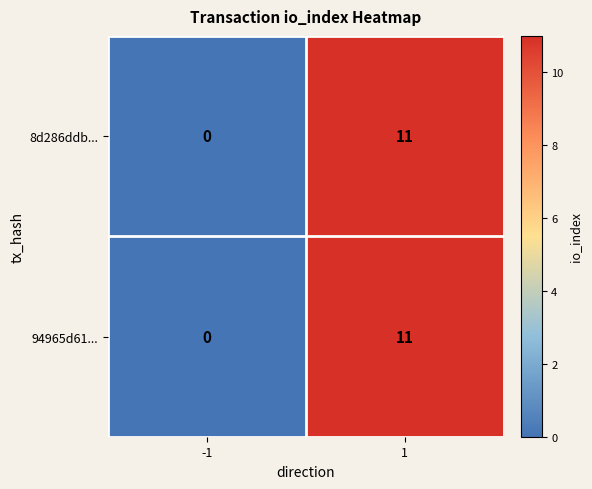

List the labels in order of 94965d61... value, largest first.

1, -1